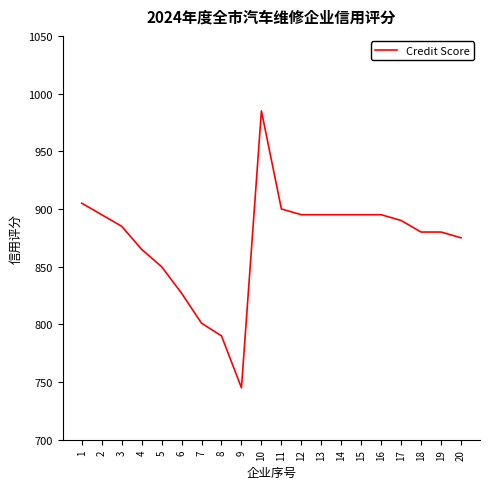

Which has a higher value, 6 or 8?

6